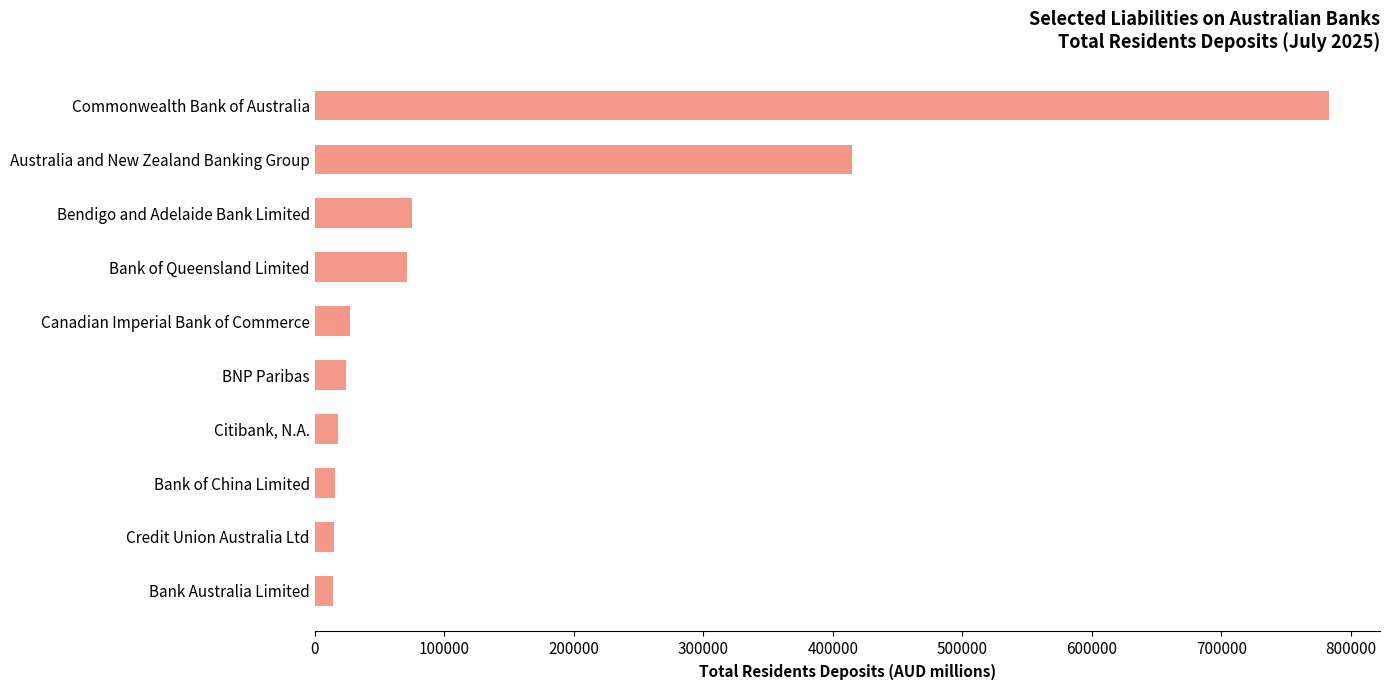

What is the difference between the maximum and minimum values?

768673.9